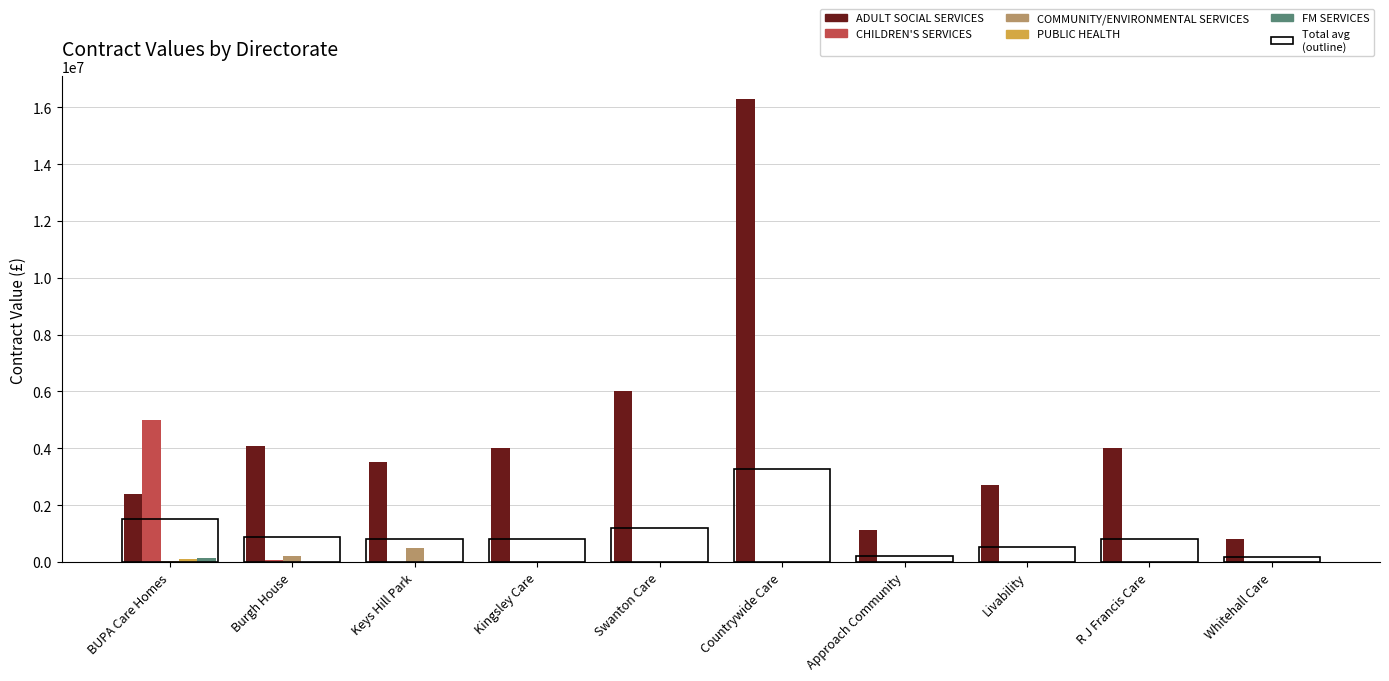

Between Kingsley Care and Burgh House, which is larger?

Burgh House